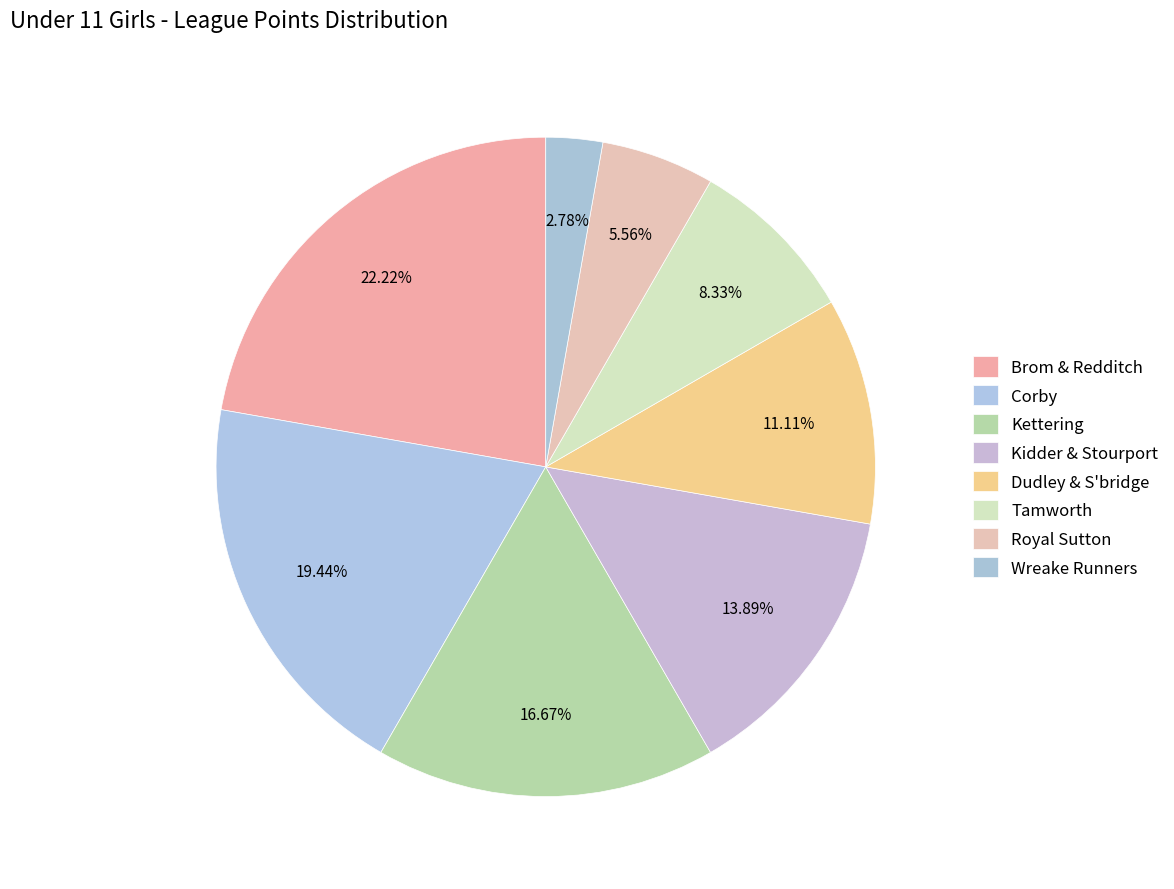

To the nearest percent, what portion does Wreake Runners represent?

3%